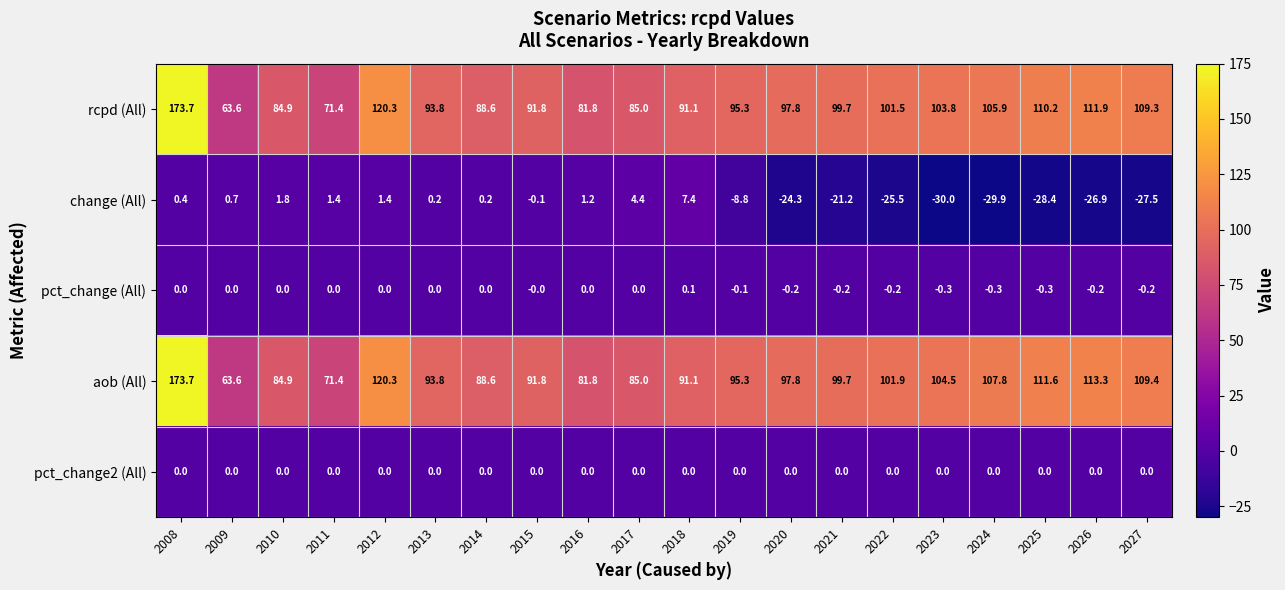

What is the total value across all series at 2022?

177.7